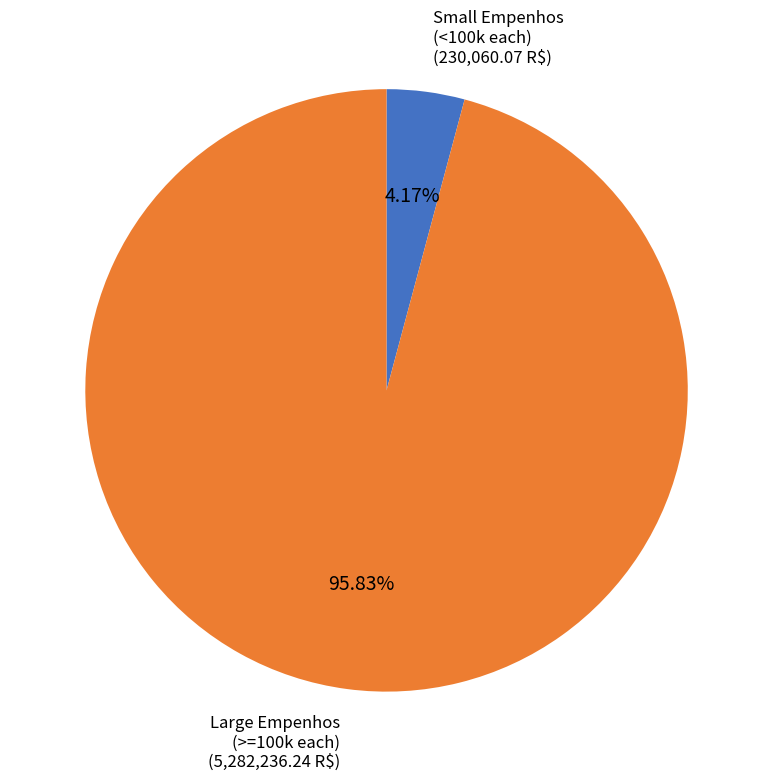

How many slices are in this pie chart?

2